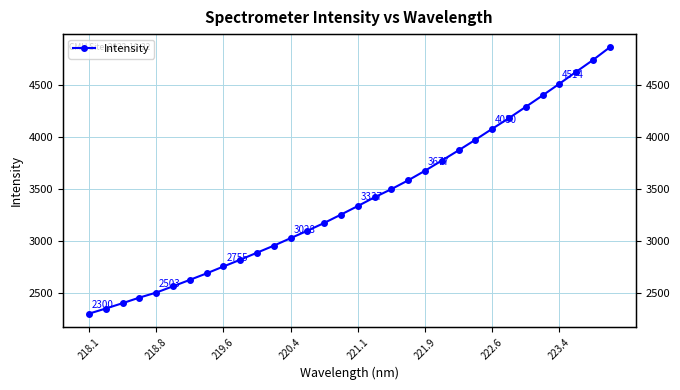

Which label corresponds to the smallest value in the chart?

218.1